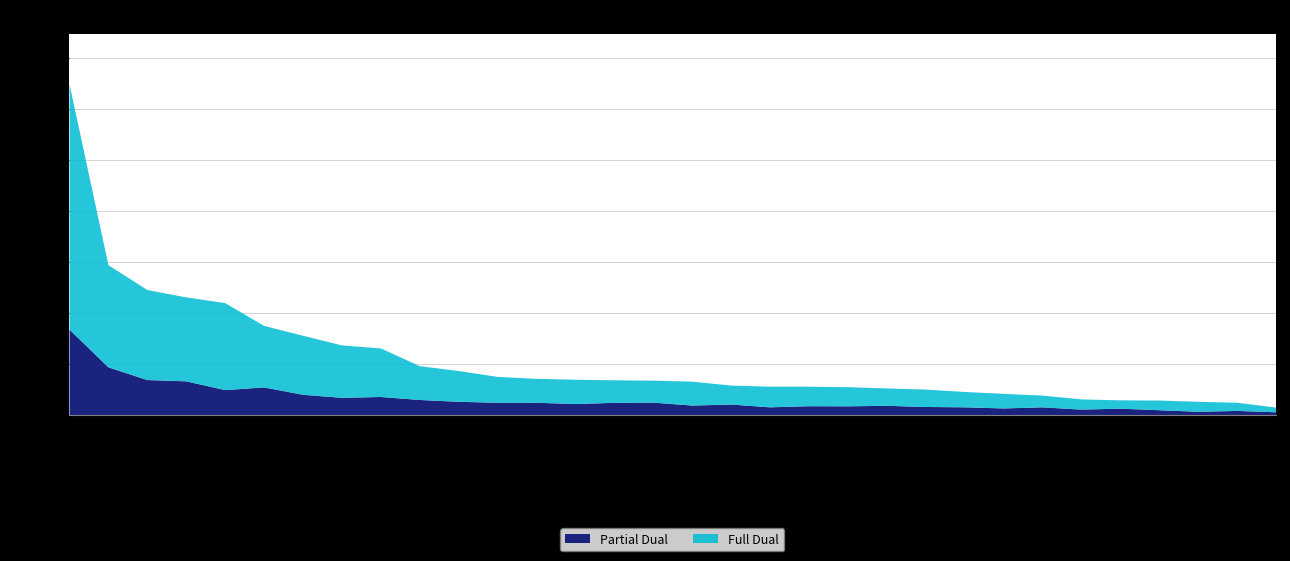

List the labels in order of Full Dual value, largest first.

02-ALLEN, 20-ELKHART, 18-DELAWARE, 29-HAMILTON, 10-CLARK, 27-GRANT, 32-HENDRICKS, 22-FLOYD, 03-BARTHOLOMEW, 30-HANCOCK, 21-FAYETTE, 09-CASS, 15-DEARBORN, 17-DEKALB, 06-BOONE, 31-HARRISON, 28-GREENE, 19-DUBOIS, 12-CLINTON, 11-CLAY, 26-GIBSON, 14-DAVIESS, 16-DECATUR, 01-ADAMS, 24-FRANKLIN, 25-FULTON, 05-BLACKFORD, 07-BROWN, 23-FOUNTAIN, 08-CARROLL, 13-CRAWFORD, 04-BENTON